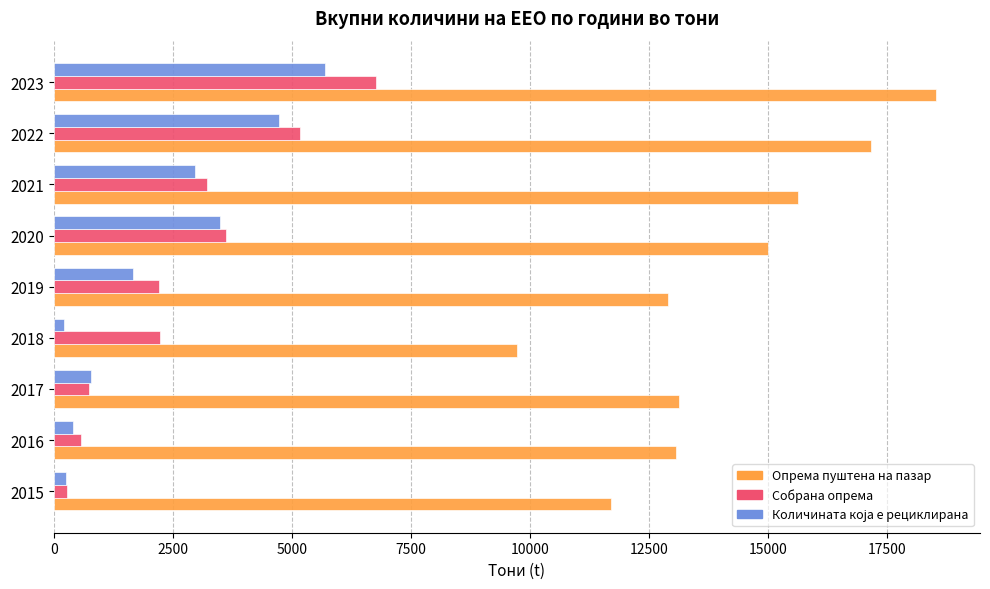

What is the average value of the Собрана опрема series?

2752.9